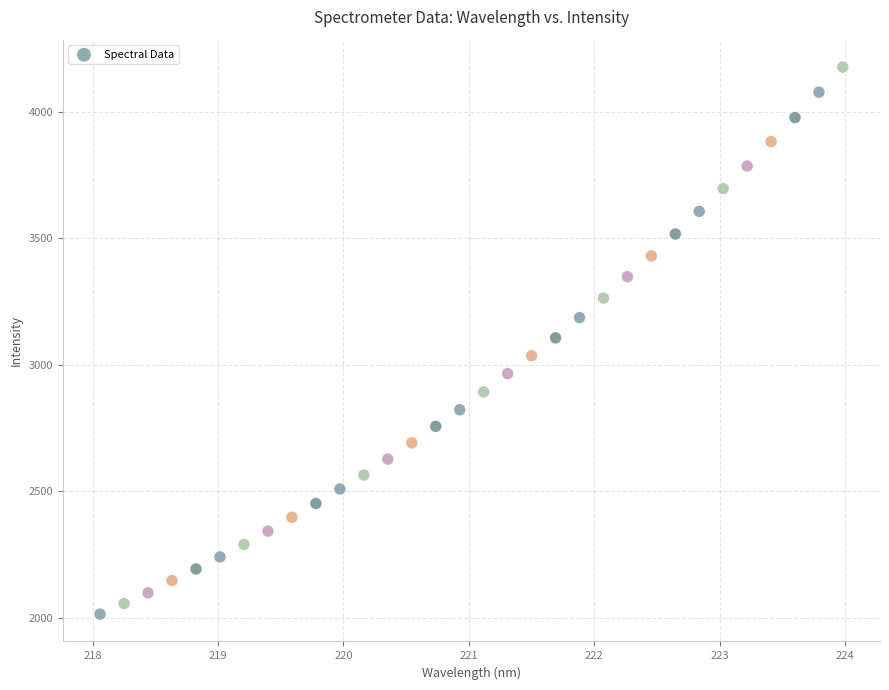

What is the range of Y values (max minus min)?

2163.2